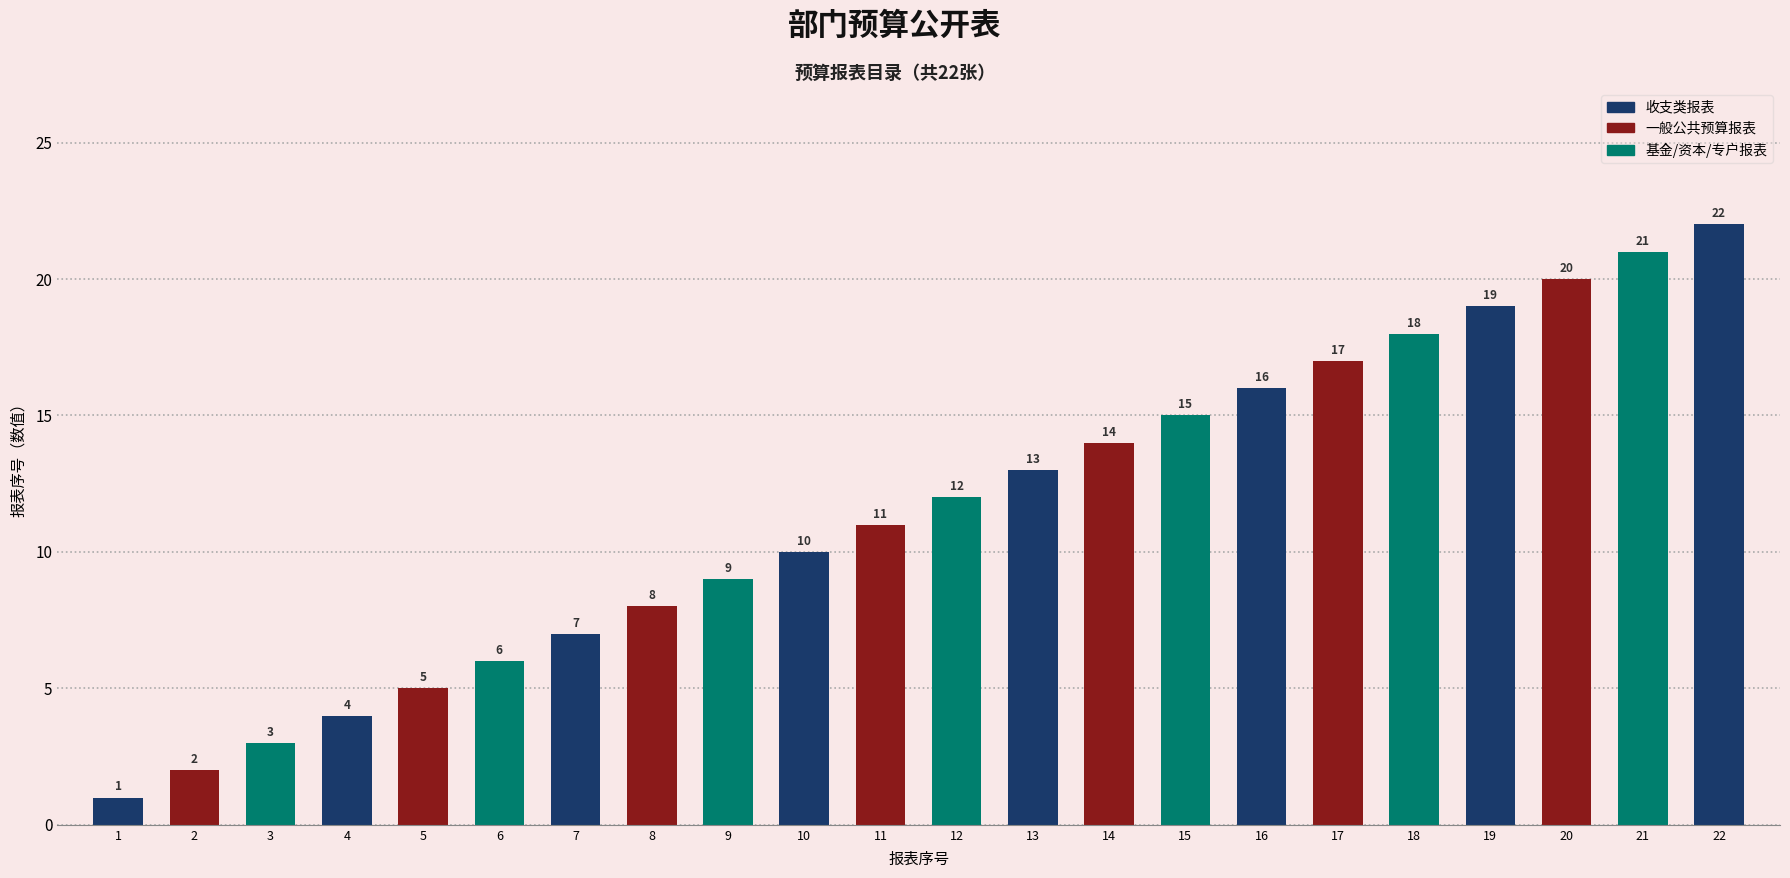

Reading right to left, what are all the values shown in this chart?

22=22	21=21	20=20	19=19	18=18	17=17	16=16	15=15	14=14	13=13	12=12	11=11	10=10	9=9	8=8	7=7	6=6	5=5	4=4	3=3	2=2	1=1